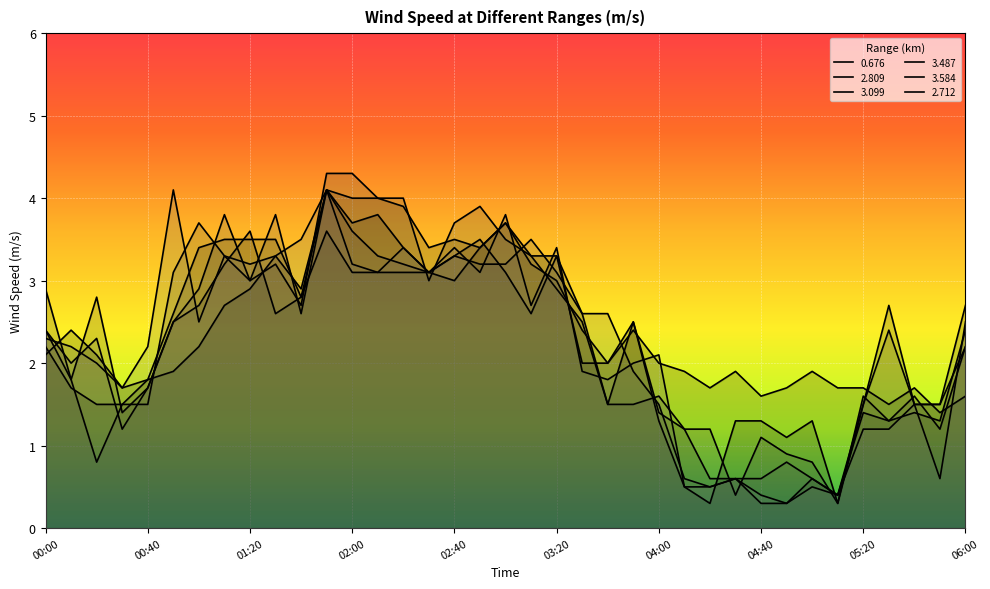

The 3.099 series shows 0.8 at 04:50. True or false?

True